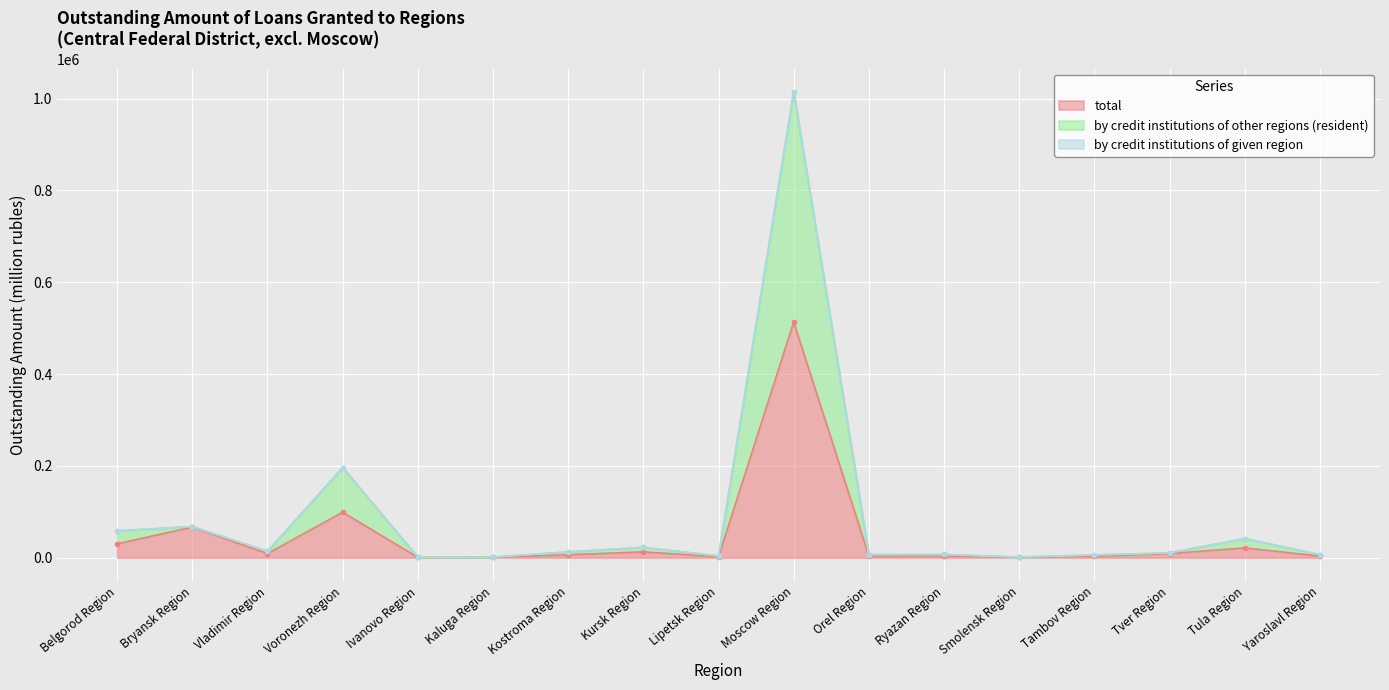

True or false: by credit institutions of other regions (resident) and total intersect in this chart.

False